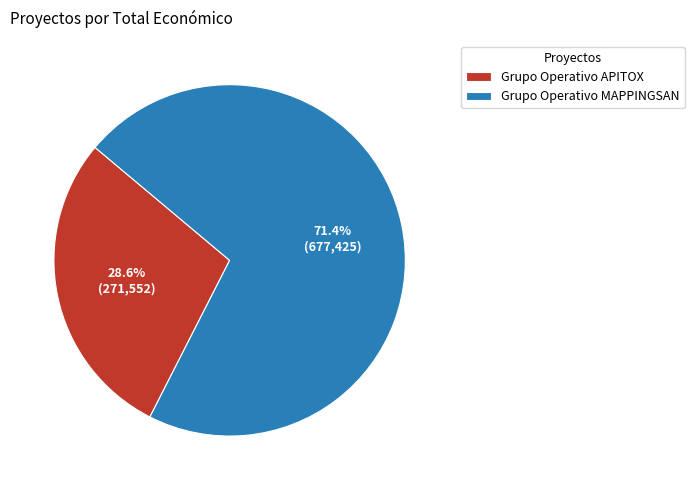

Does Grupo Operativo APITOX account for over 50% of the chart?

No